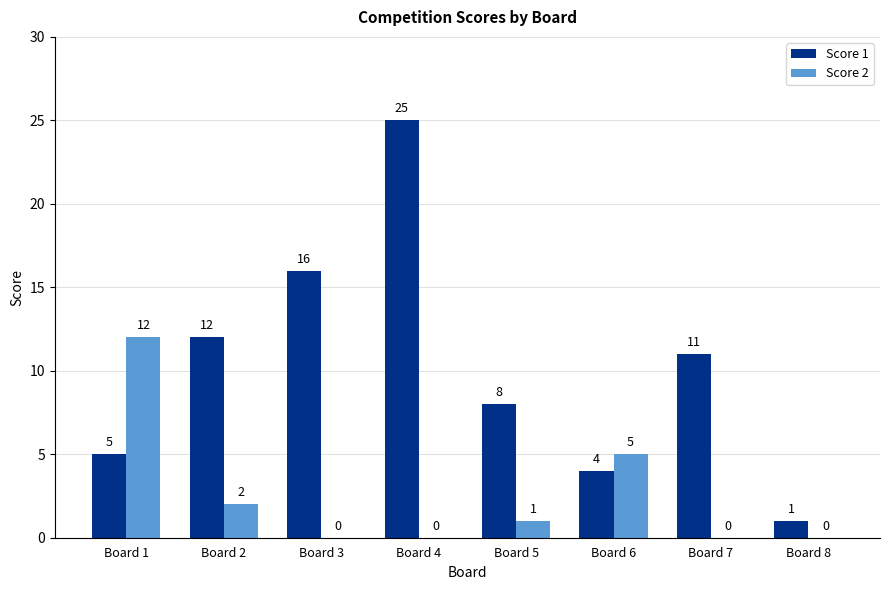

Reading left to right, list all the values displayed in this chart.

Score 1: Board 1=5	Board 2=12	Board 3=16	Board 4=25	Board 5=8	Board 6=4	Board 7=11	Board 8=1
Score 2: Board 1=12	Board 2=2	Board 3=0	Board 4=0	Board 5=1	Board 6=5	Board 7=0	Board 8=0